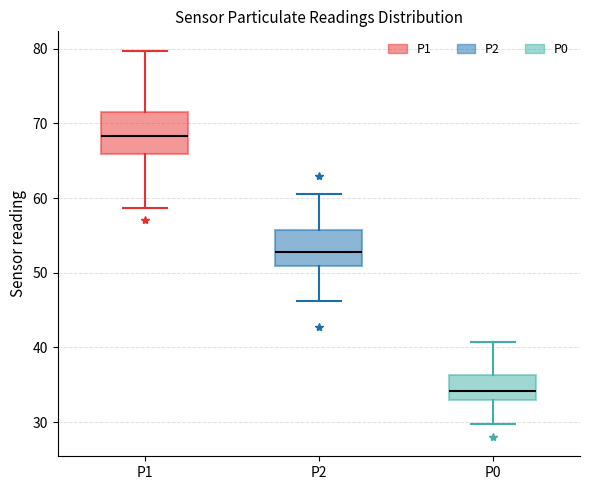

Which box has the lowest median line?

P0